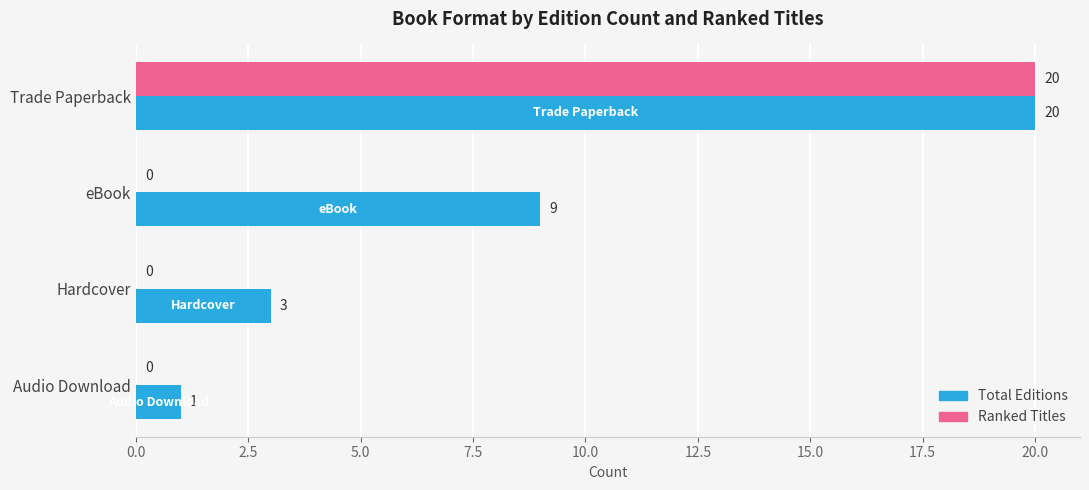

Which series changed the most between Trade Paperback and Hardcover?

Ranked Titles